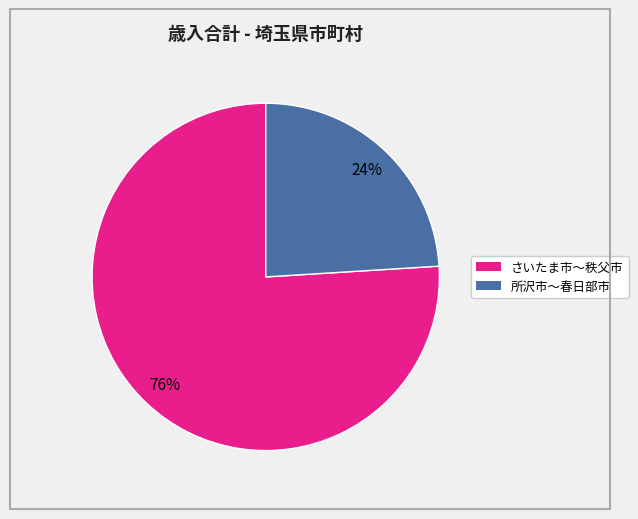

To the nearest percent, what is the difference between the largest and smallest slice percentages?

52%